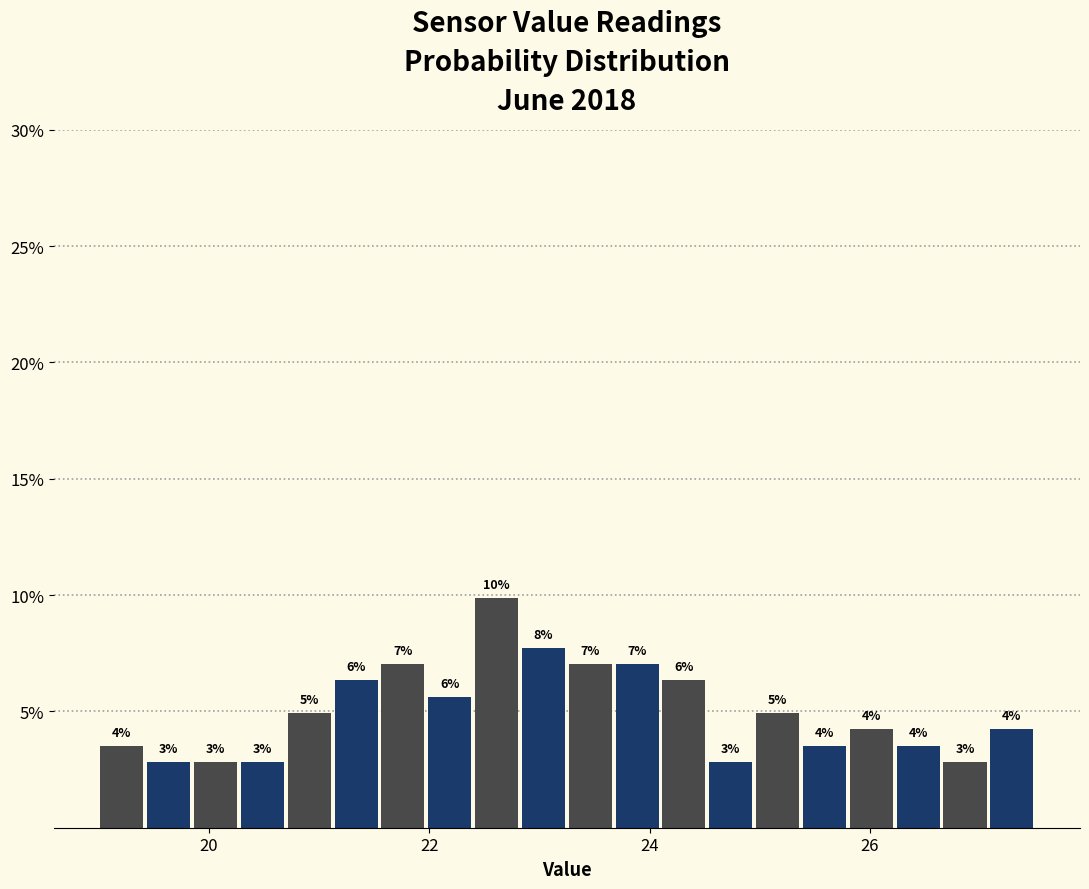

Around what value on the x-axis is the tallest bar? Give the approximate position of its centre, as read against the axis.

22.6